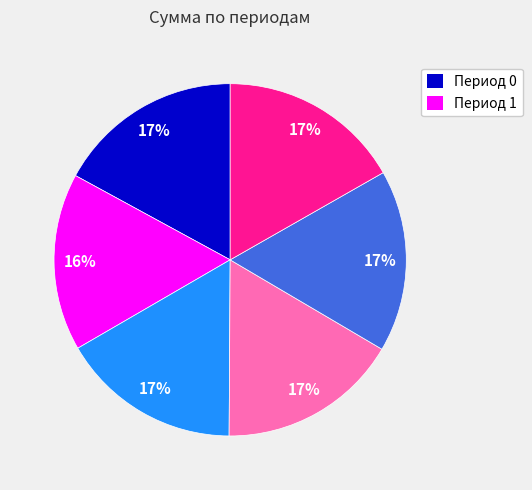

Is there a majority slice in this chart?

No